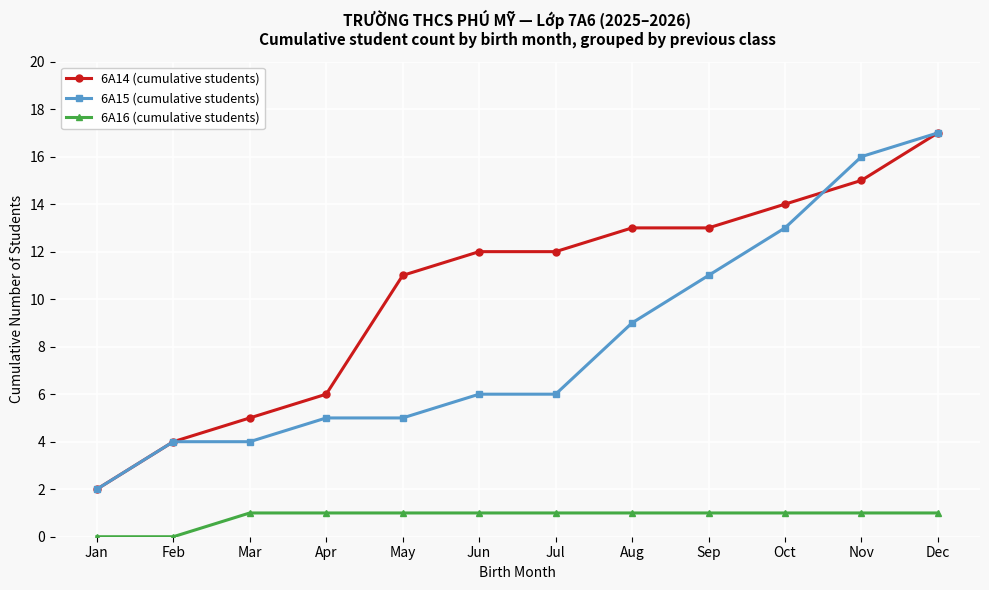

What is the value of the 6A15 (cumulative students) point at the 12th from the left?

17